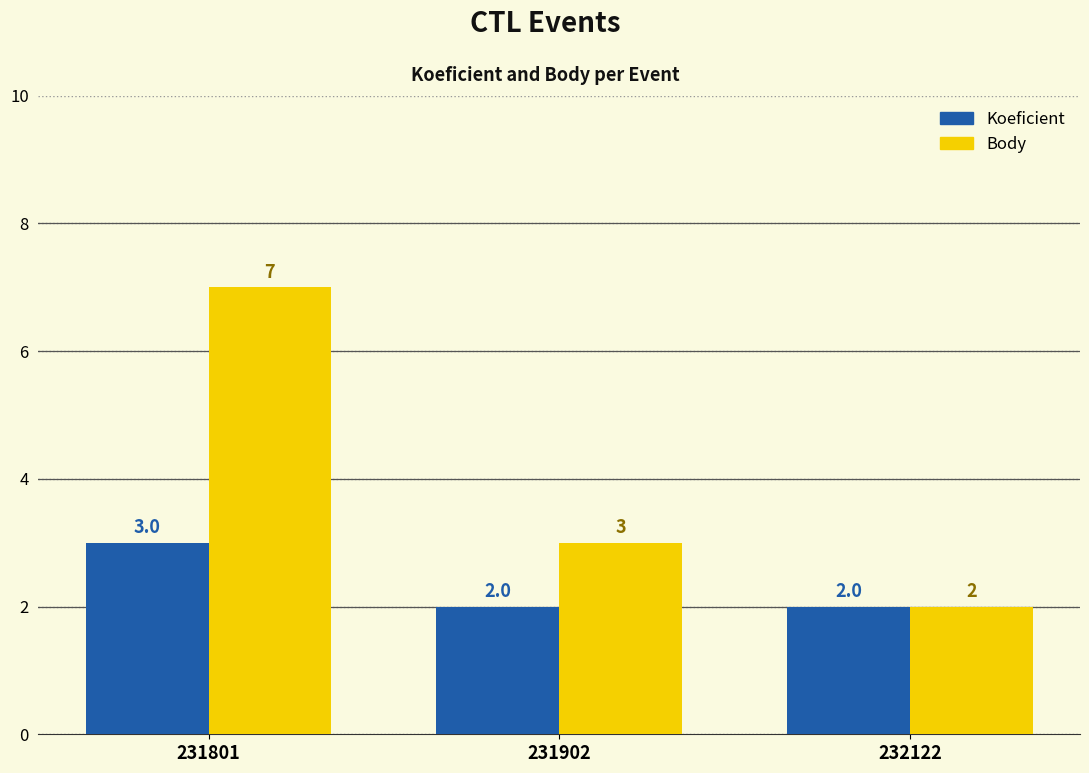

What is the sum of the Body values at 231902 and 231801?

10